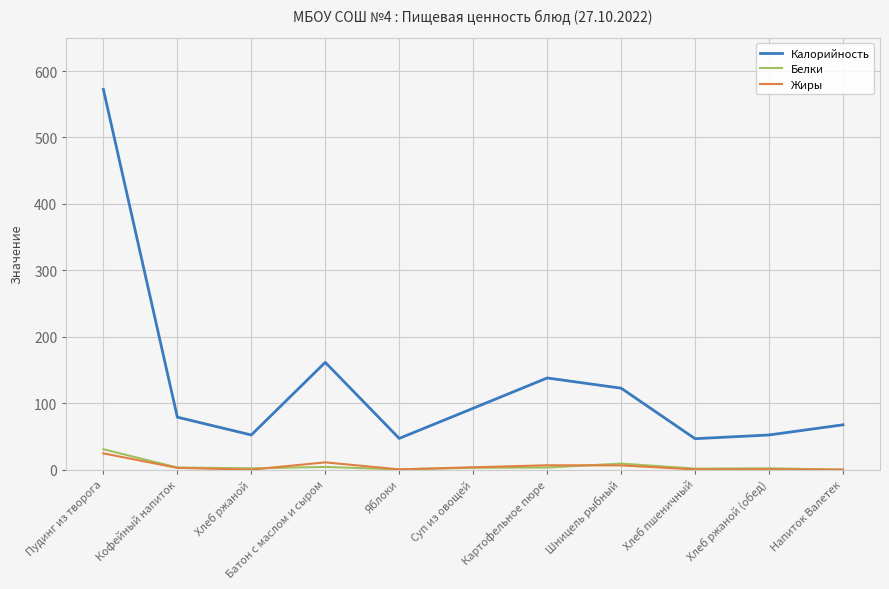

Does the chart have visible grid lines?

Yes